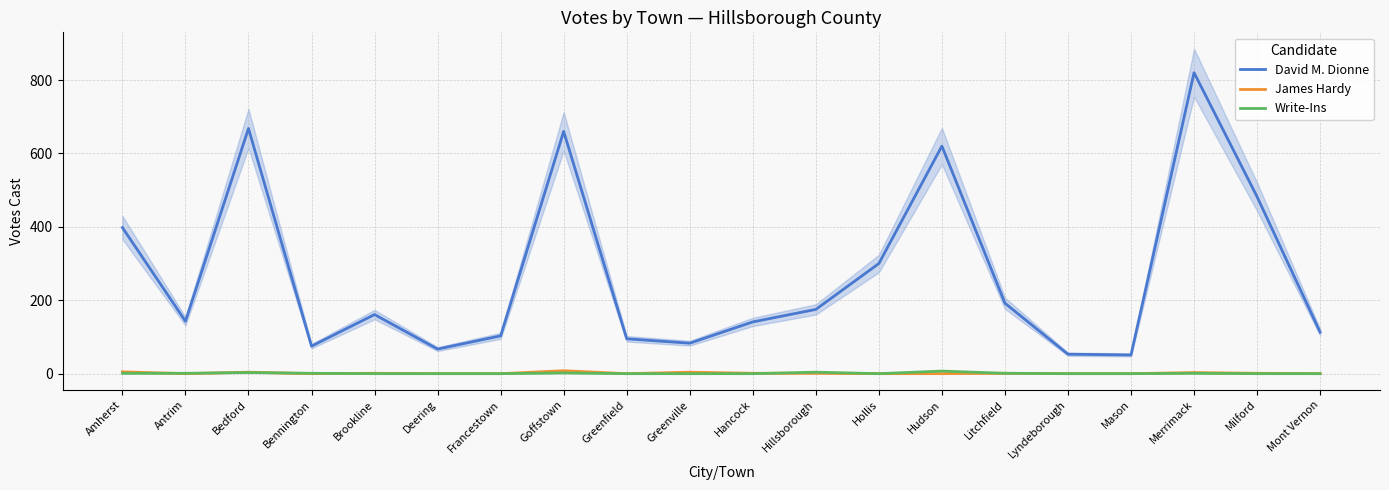

The value of David M. Dionne at Deering is 32. True or false?

False